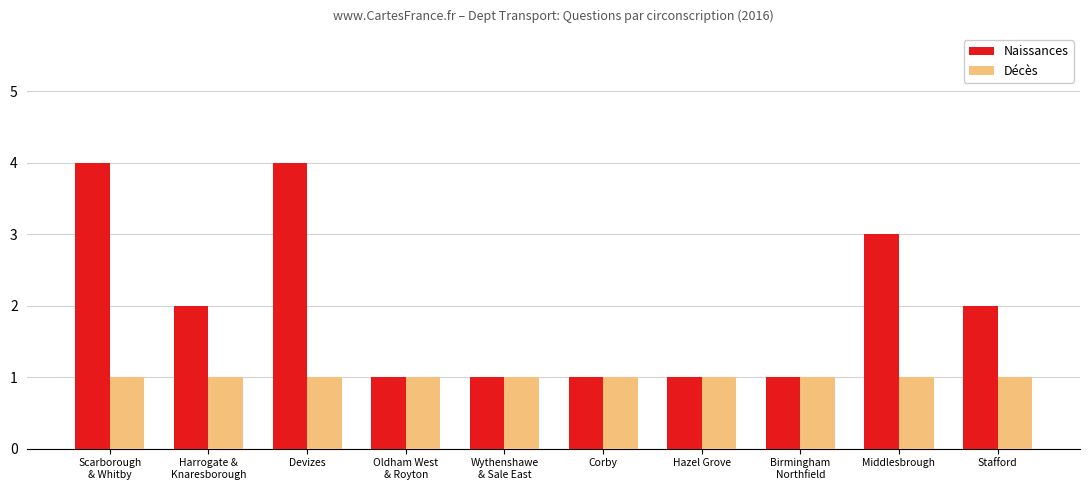

How many groups of bars are there?

10